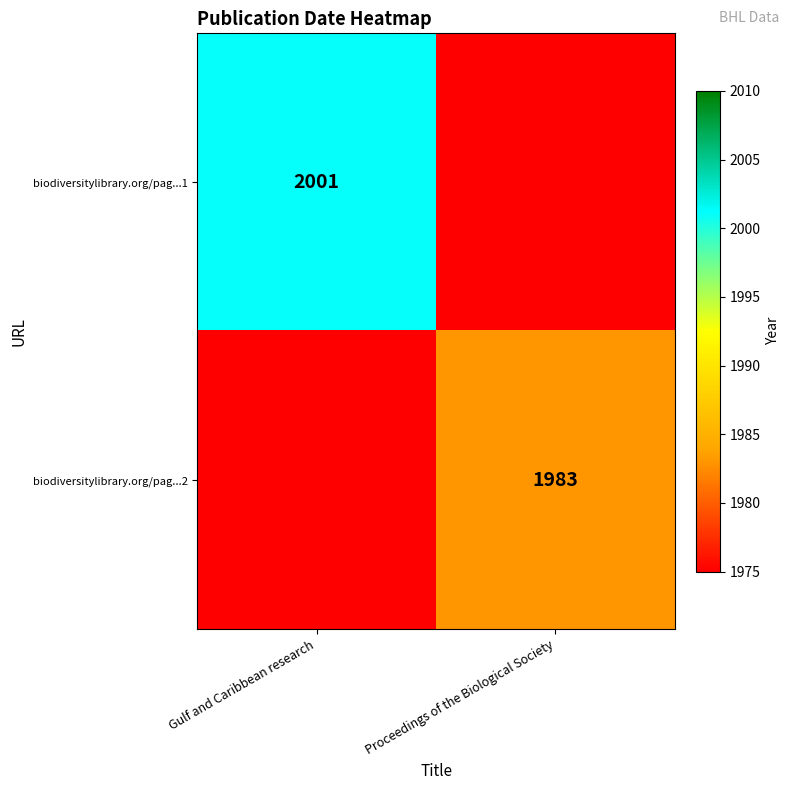

The value of biodiversitylibrary.org/pag...2 at Proceedings of the Biological Society is 1983. True or false?

True